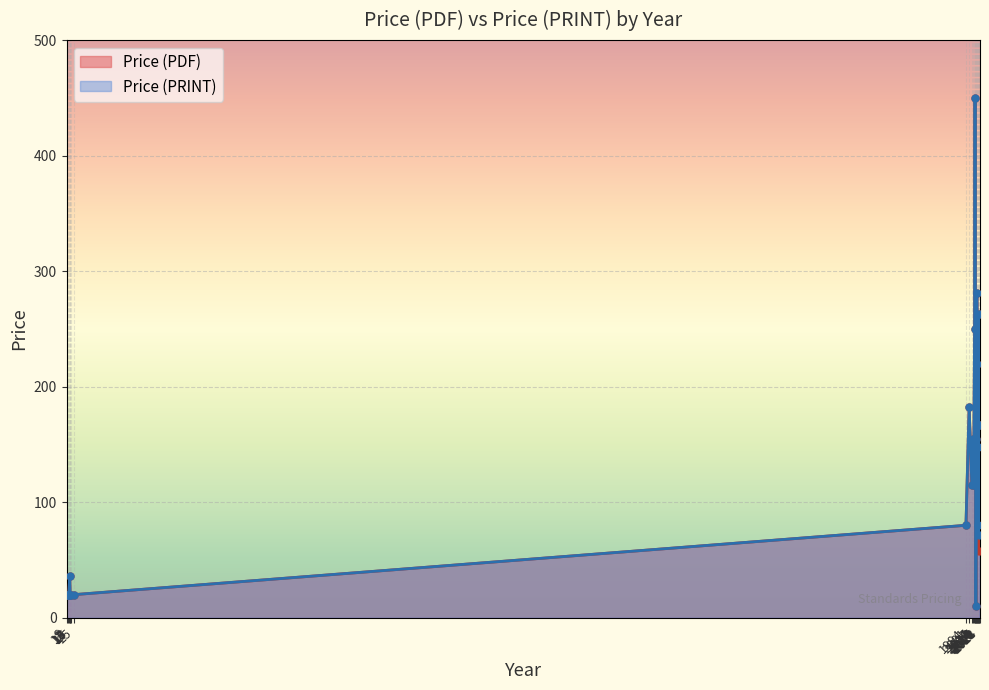

What is the total value across all series at 2016?

20.0